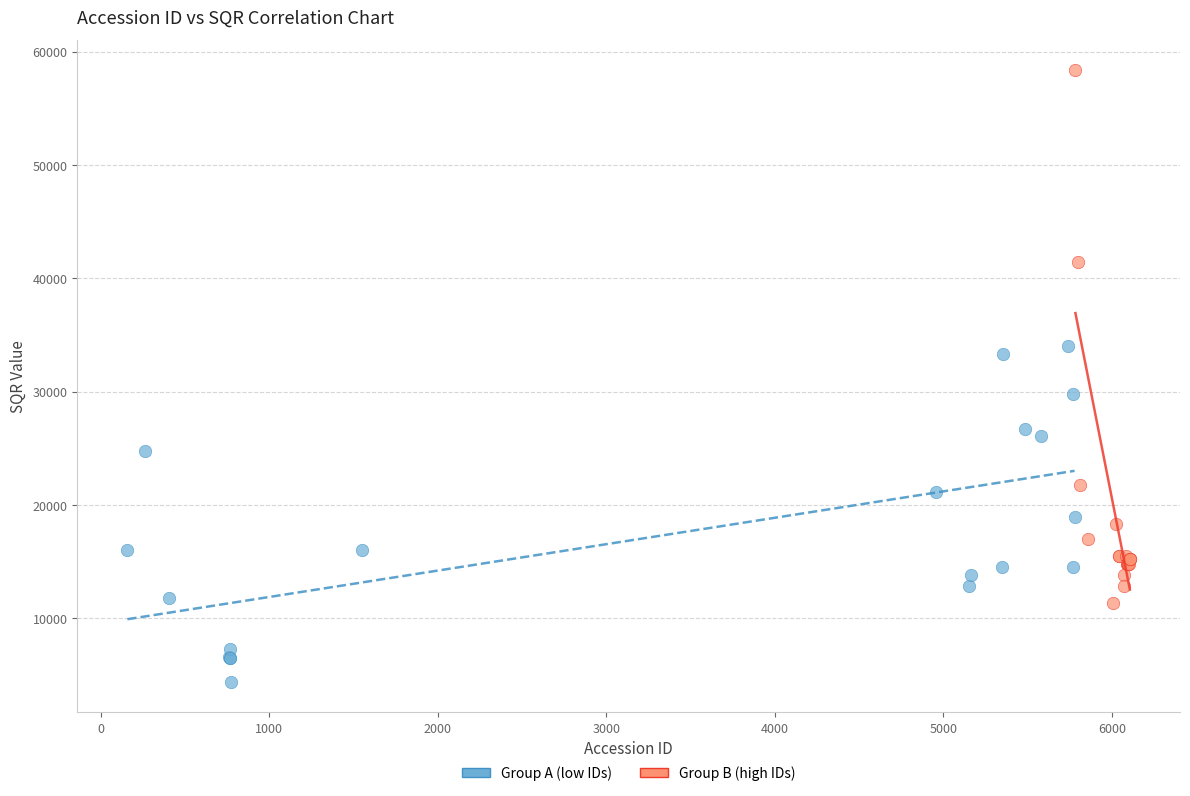

Which series contains the lowest Y value?

Group A (low IDs)